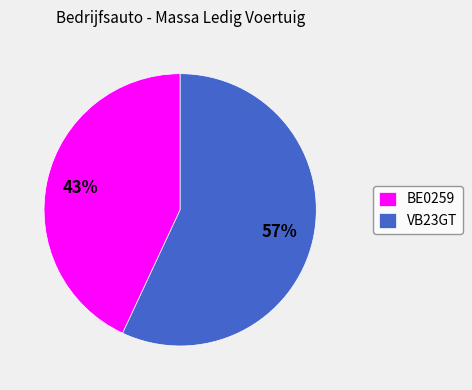

To the nearest percent, what is the difference between the VB23GT and BE0259 slice percentages?

14%